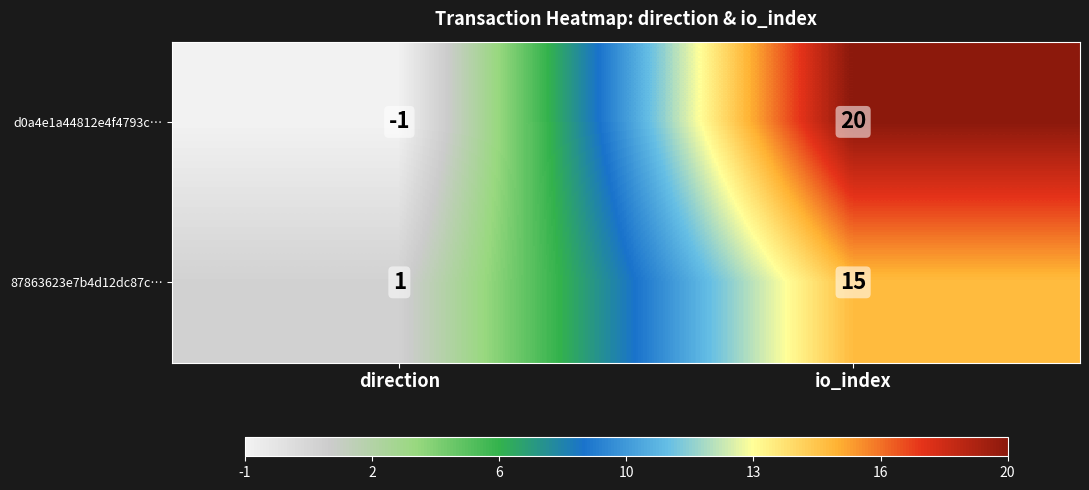

Rank the series at io_index from lowest to highest value.

87863623e7b4d12dc87c…, d0a4e1a44812e4f4793c…